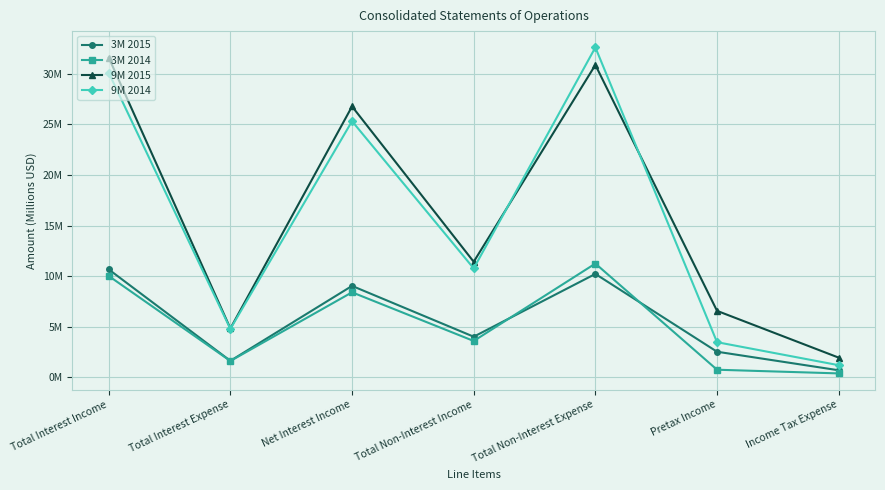

What is the label of the 7th point from the left?

Income Tax Expense